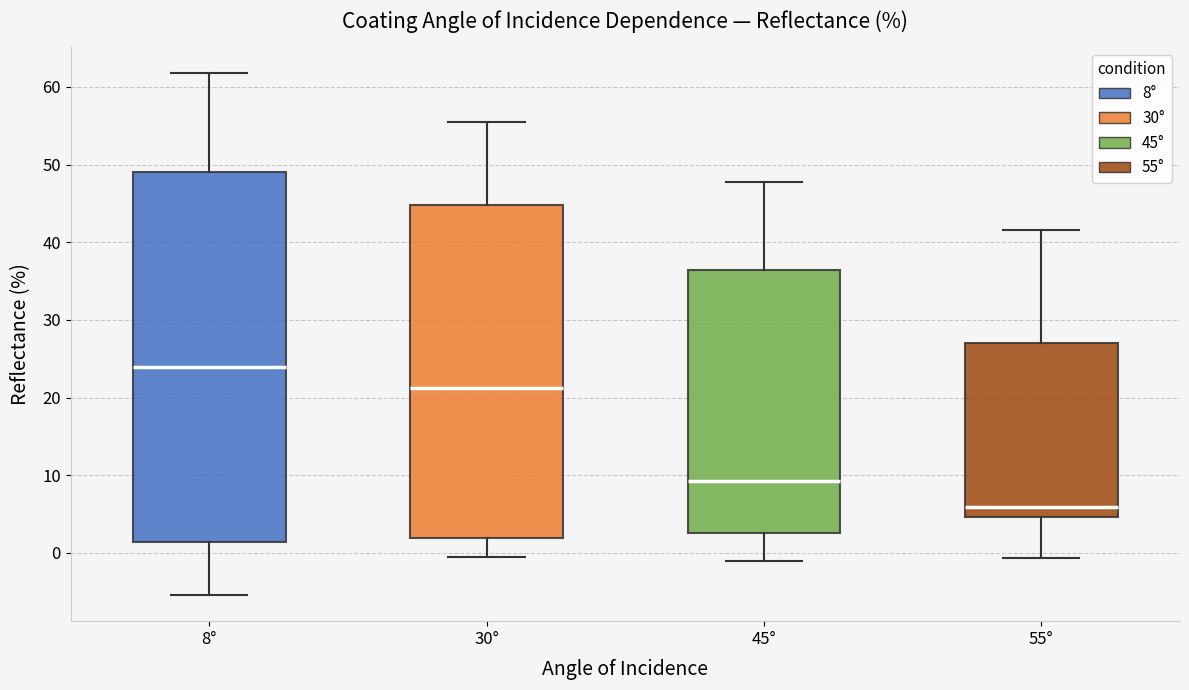

Reading left to right, transcribe this box plot: for each box, give where its median line is, the range the box spans, and where its two whiskers end, as read against the y-axis. The values are not printed on the chart, so give them approximately, as read against the axis.

8°: median 24, box 1 to 49, whiskers -5 to 62
30°: median 21, box 2 to 45, whiskers -1 to 55
45°: median 9, box 3 to 36, whiskers -1 to 48
55°: median 6, box 5 to 27, whiskers -1 to 42